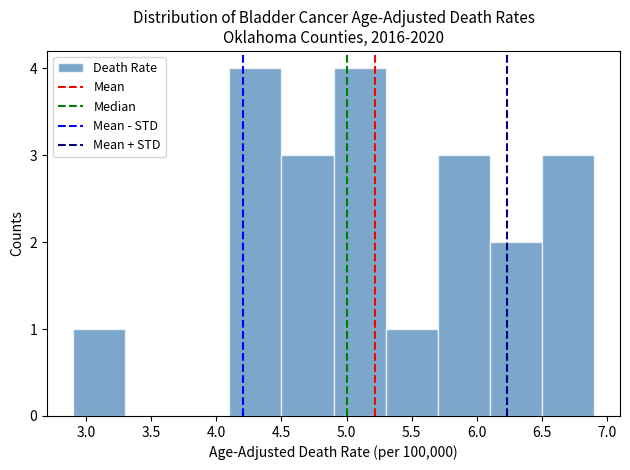

Reading left to right, transcribe this chart: for each bar, give the range it covers on the x-axis and its height. The values are not printed on the chart, so give them approximately, as read against the axis.

2.9 to 3.3: 1
3.3 to 3.7: 0
3.7 to 4.1: 0
4.1 to 4.5: 4
4.5 to 4.9: 3
4.9 to 5.3: 4
5.3 to 5.7: 1
5.7 to 6.1: 3
6.1 to 6.5: 2
6.5 to 6.9: 3